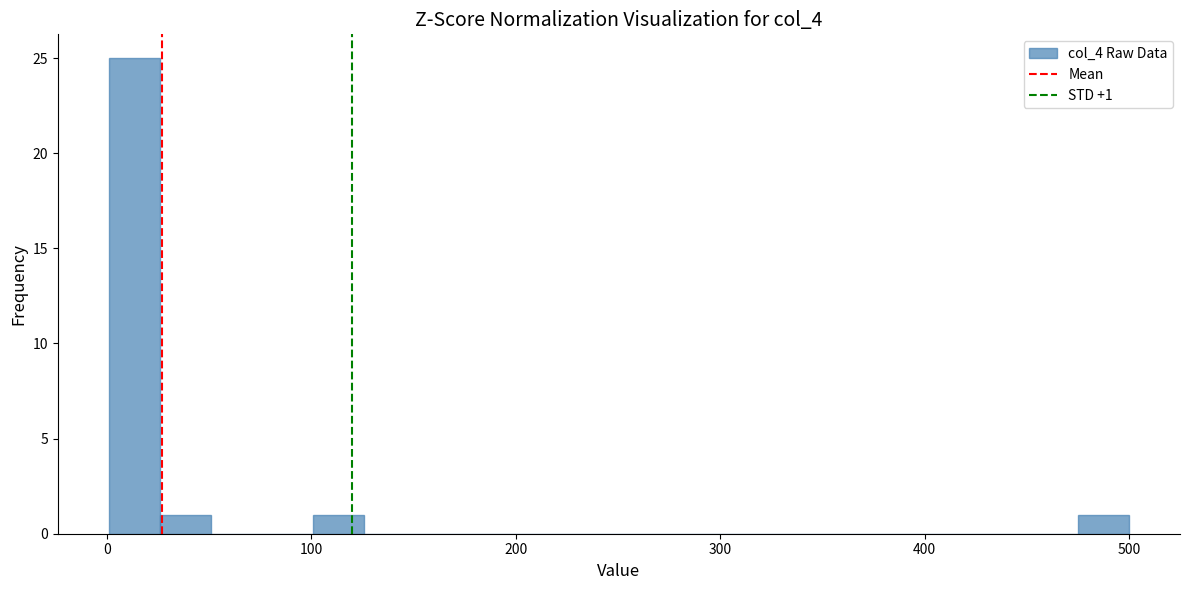

Around what value on the x-axis is the tallest bar? Give the approximate position of its centre, as read against the axis.

10